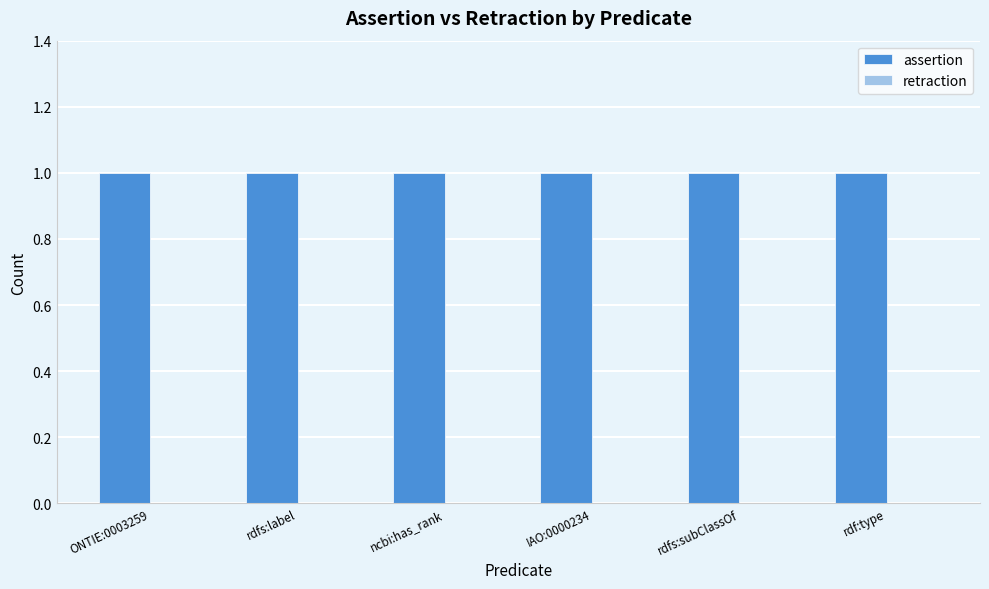

What are all the series names shown in the legend?

assertion, retraction